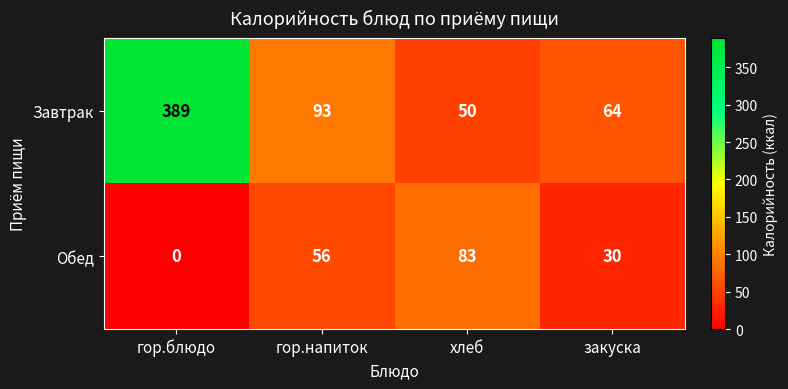

Reading left to right, extract all data points from this chart.

Завтрак: 389	93	50	64
Обед: 0	56	83	30